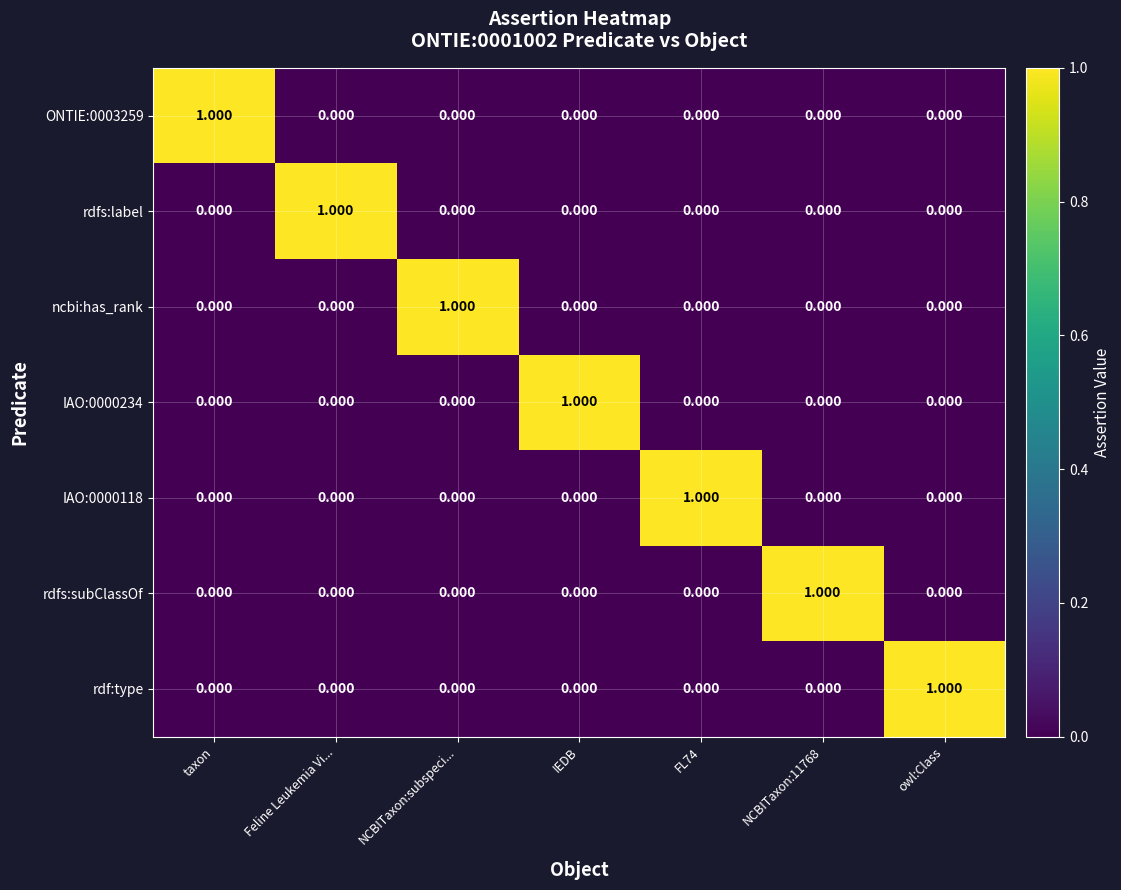

At how many categories does at least one series exceed 0?

7